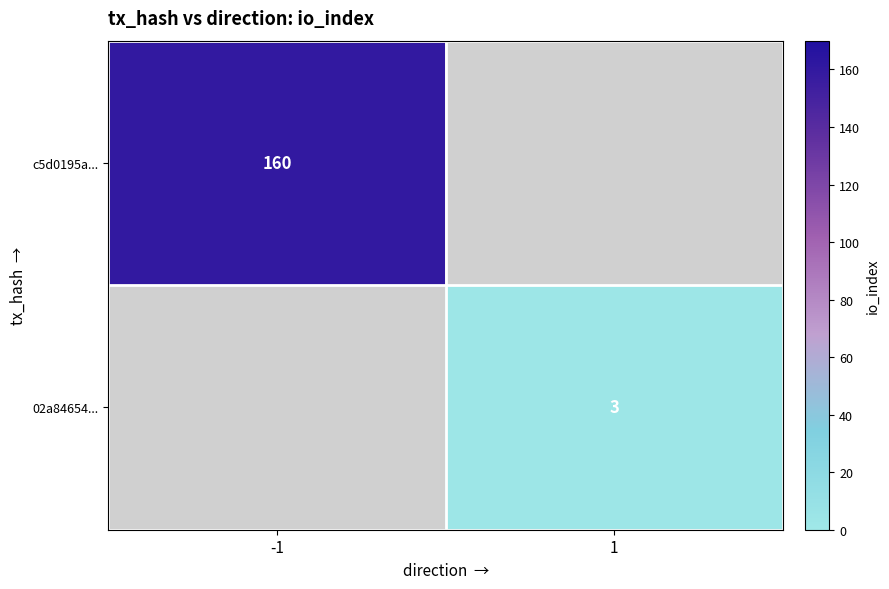

The value of 02a84654... at 1 is 3. True or false?

True